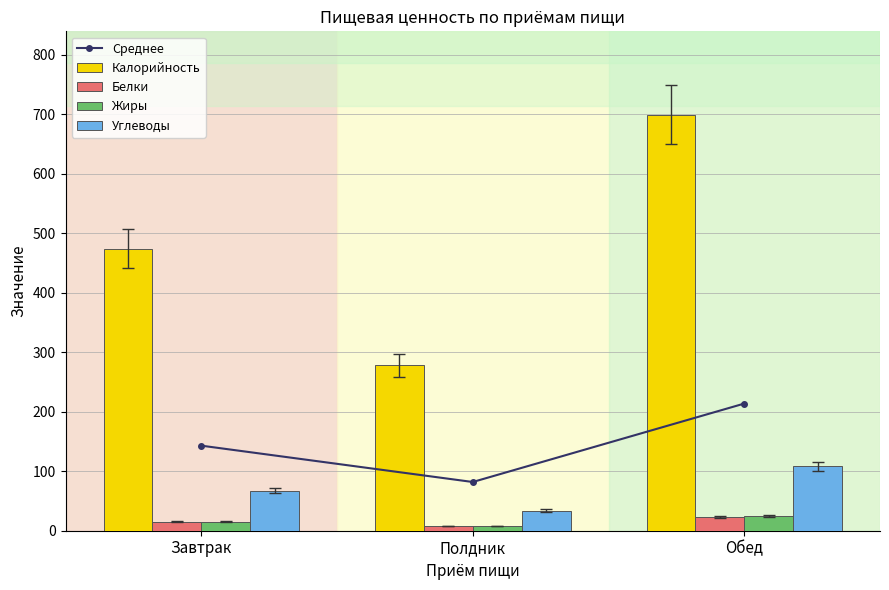

How many data points in Калорийность are less than 474?

1